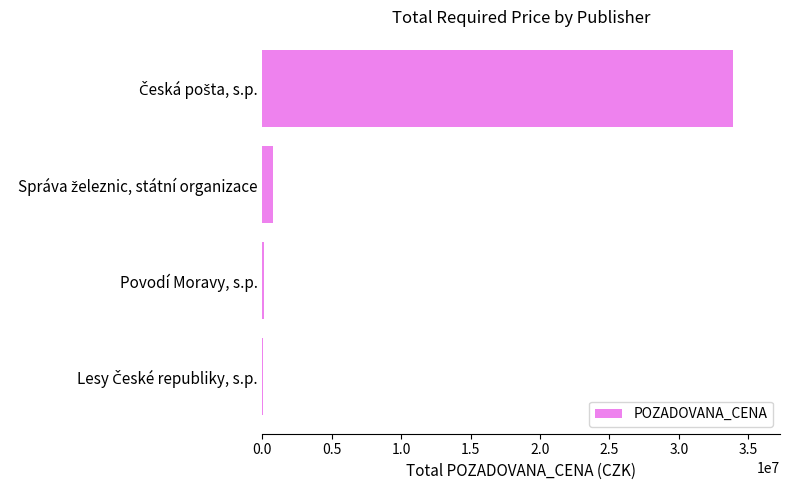

What is the maximum value shown in the chart?

33900000